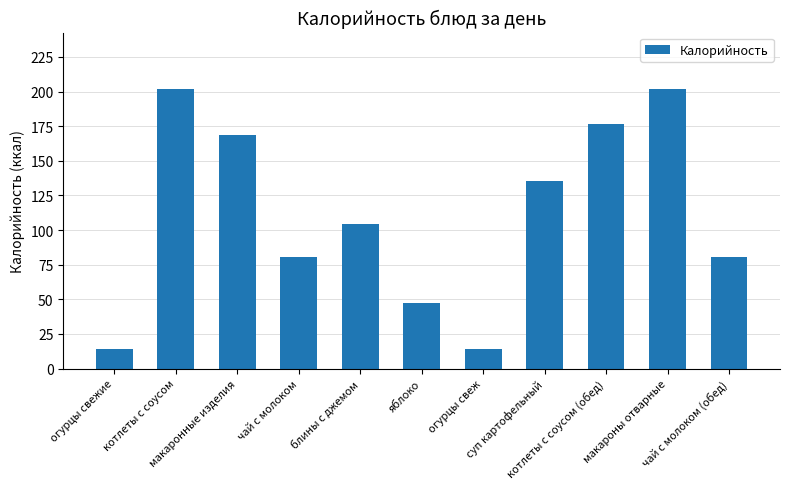

How many values are below 104?

5